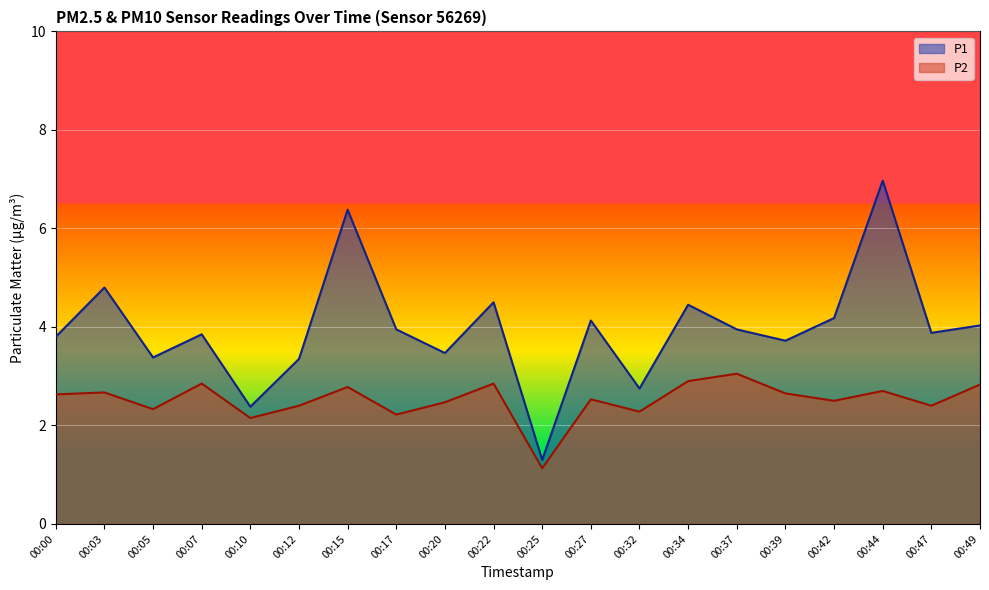

True or false: P1 and P2 intersect in this chart.

False